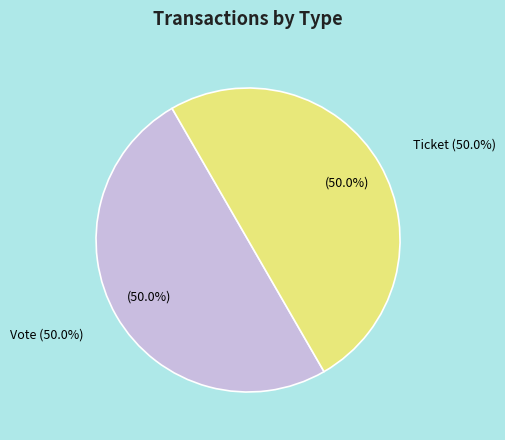

To the nearest percent, what is the combined percentage of Ticket (io_index=0) and Vote (io_index=1)?

100%